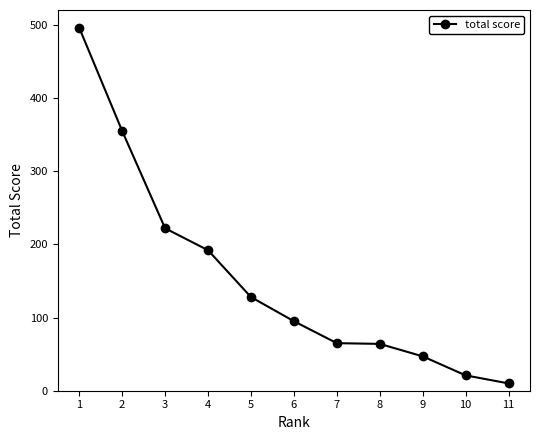

What is the greatest value displayed?

496